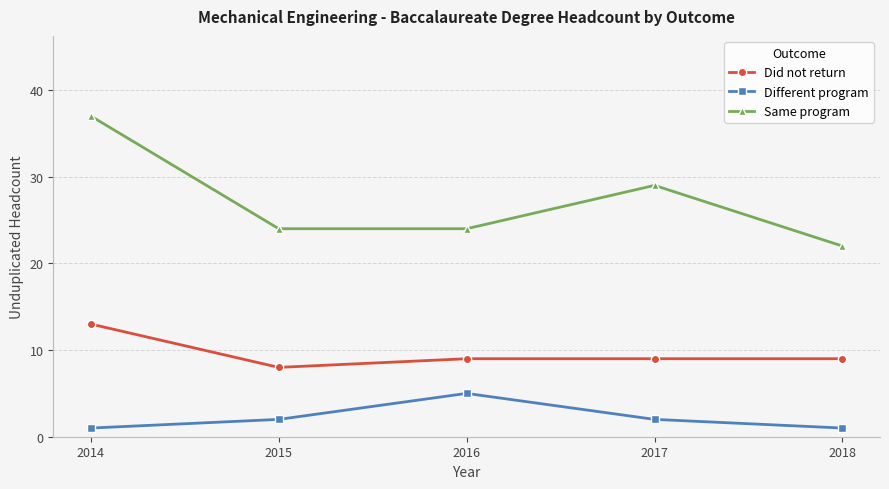

List the series in order of their peak value, lowest first.

Different program, Did not return, Same program